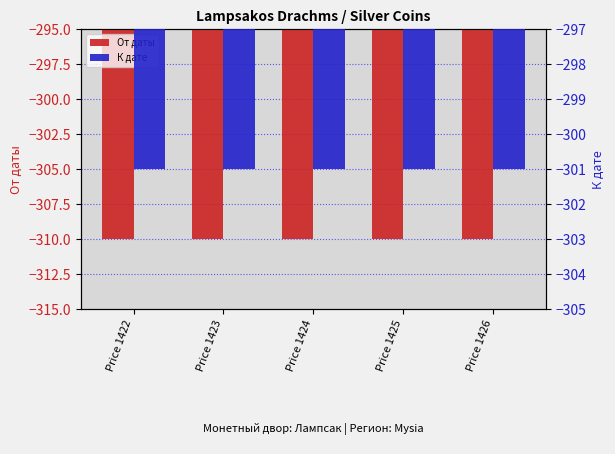

Rank the series by their maximum value, from highest to lowest.

К дате, От даты